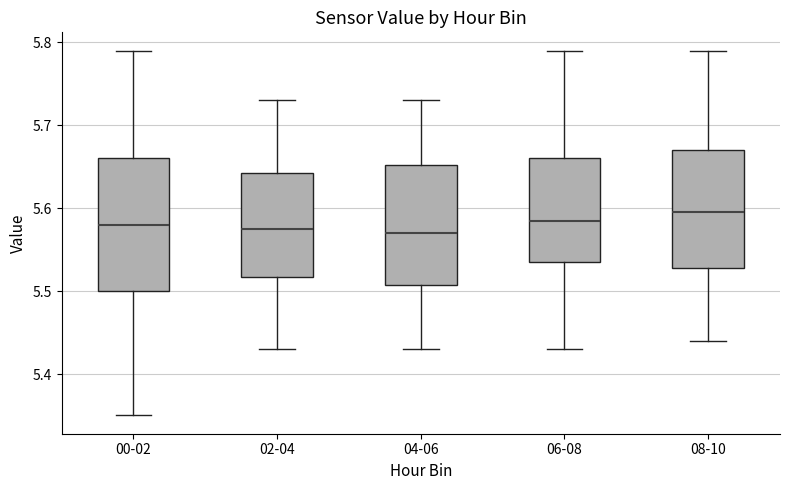

Where is the upper edge of the box for 02-04 on the y-axis? The values are not printed on the chart, so give them approximately, as read against the axis.

5.64